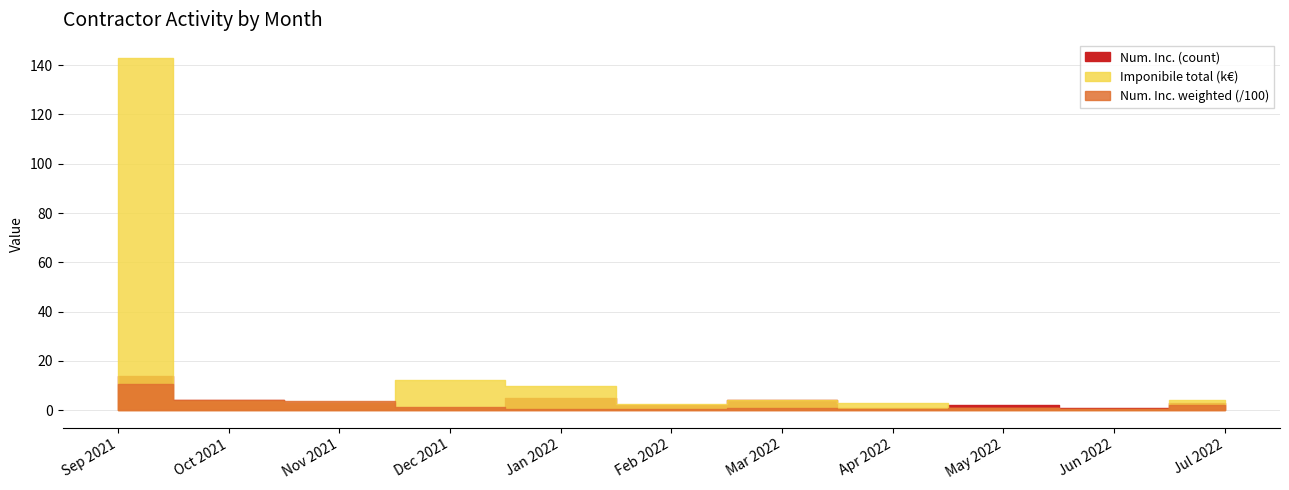

What is the sum of the Imponibile (mean k) values at 2021-11 and 2021-10?

9.3